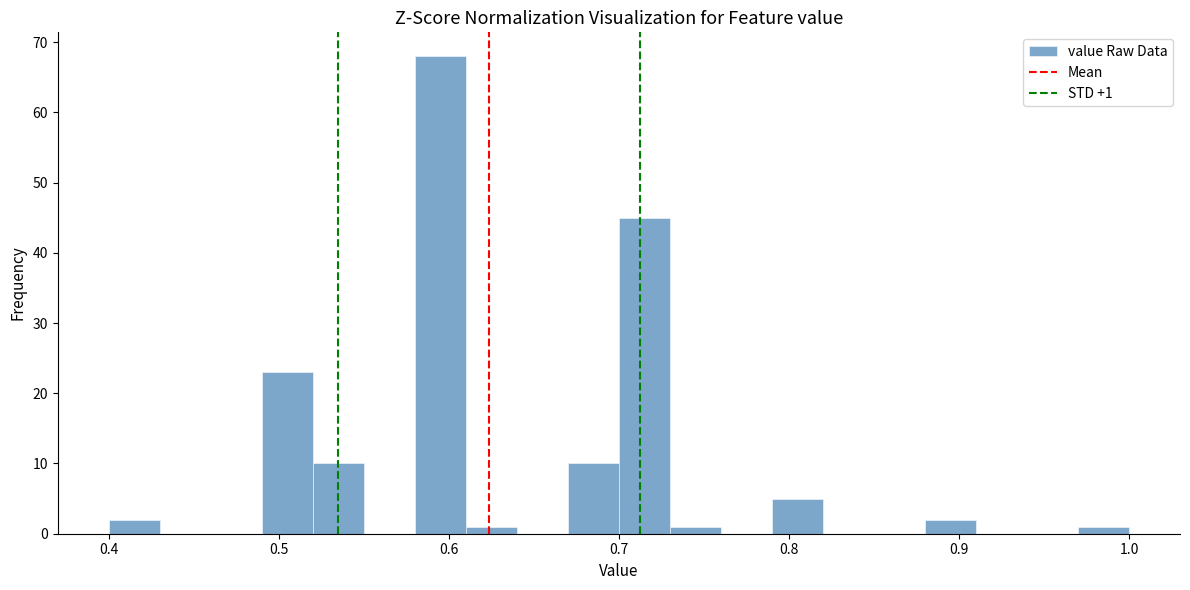

Around what value on the x-axis is the tallest bar? Give the approximate position of its centre, as read against the axis.

0.60